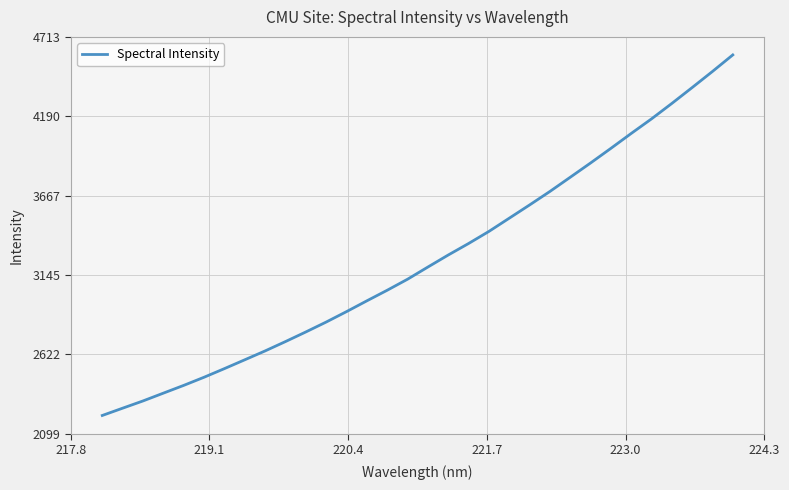

What is the maximum value shown in the chart?

4593.9